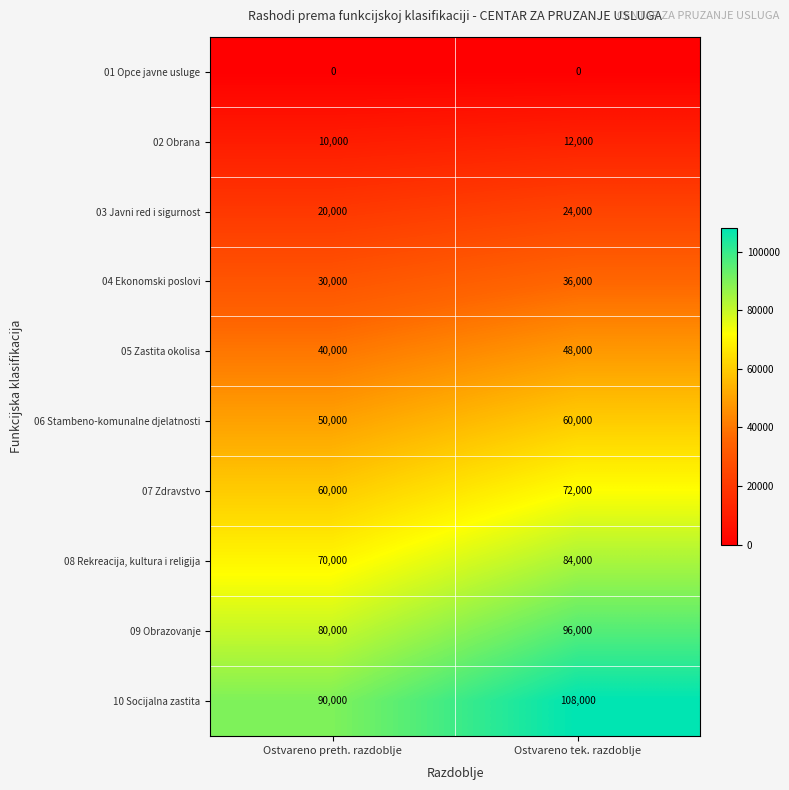

What is the maximum value shown in the chart?

108000